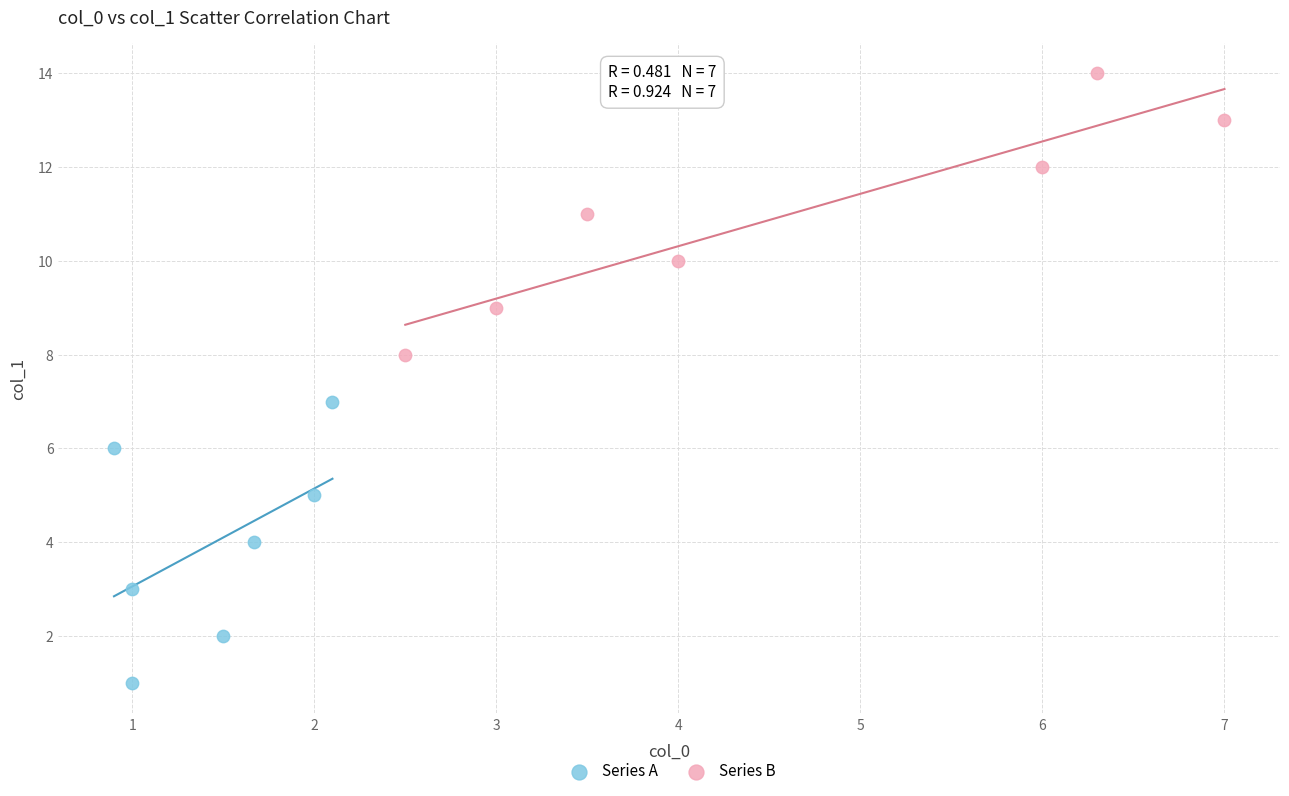

What are all the series names shown in the legend?

Series A, Series B